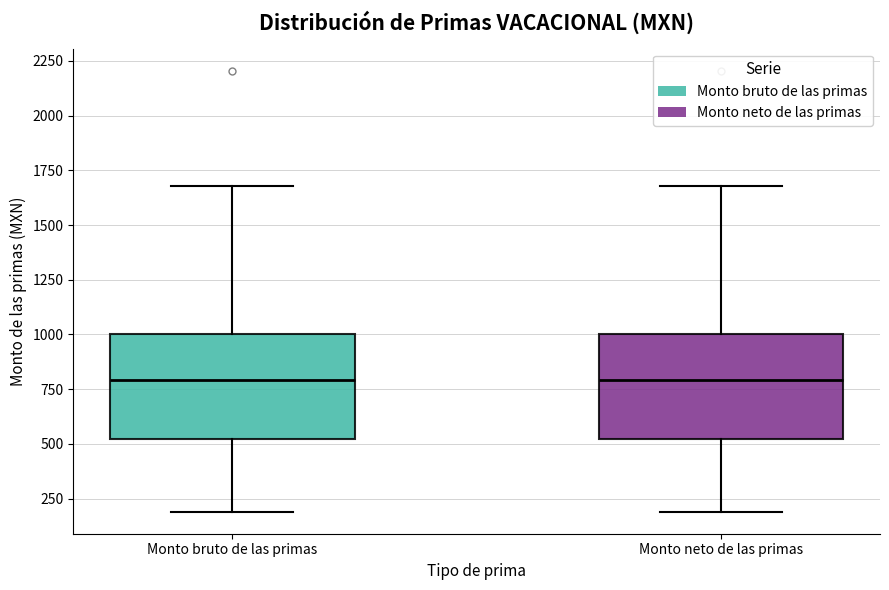

Reading left to right, read every box against the y-axis: the position of its median line, the range the box covers, and the ends of its whiskers. The values are not printed on the chart, so give them approximately, as read against the axis.

Monto bruto de las primas: median 800, box 500 to 1000, whiskers 200 to 1700
Monto neto de las primas: median 800, box 500 to 1000, whiskers 200 to 1700